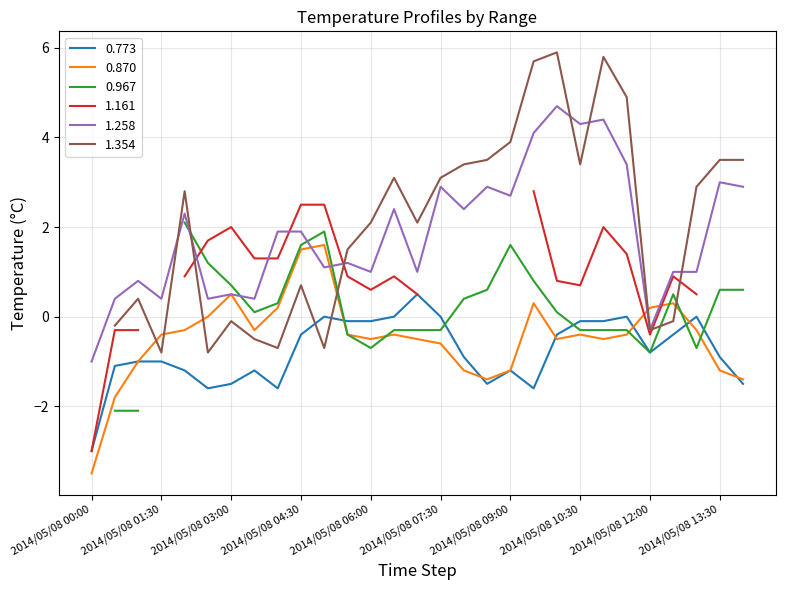

At which category does 0.870 reach its first local peak?

2014/05/08 03:00